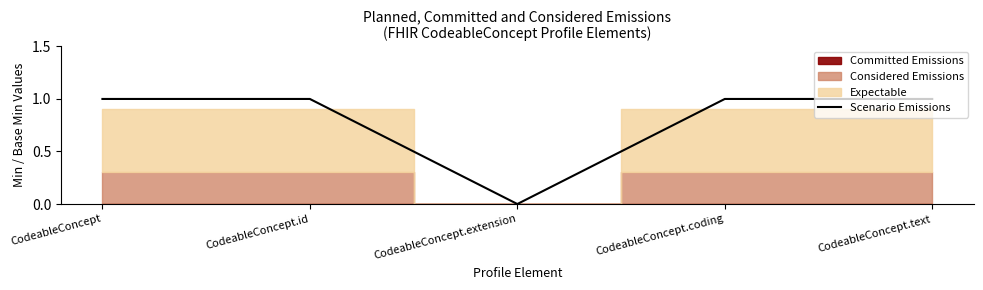

What is the sum of the values at CodeableConcept and CodeableConcept.id?

2